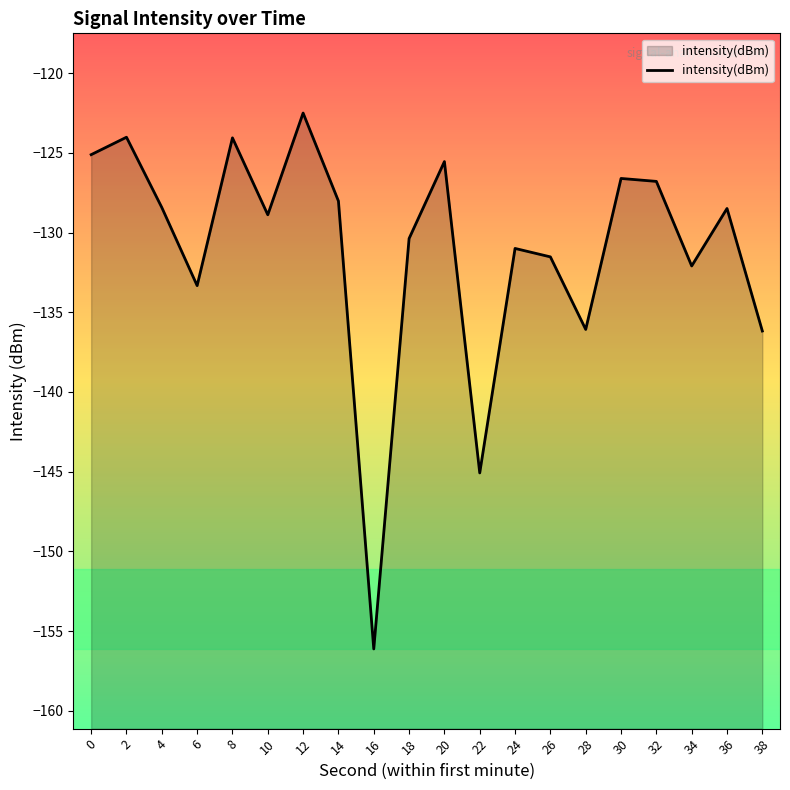

True or false: there are more than 1 points higher than both neighbors.

True